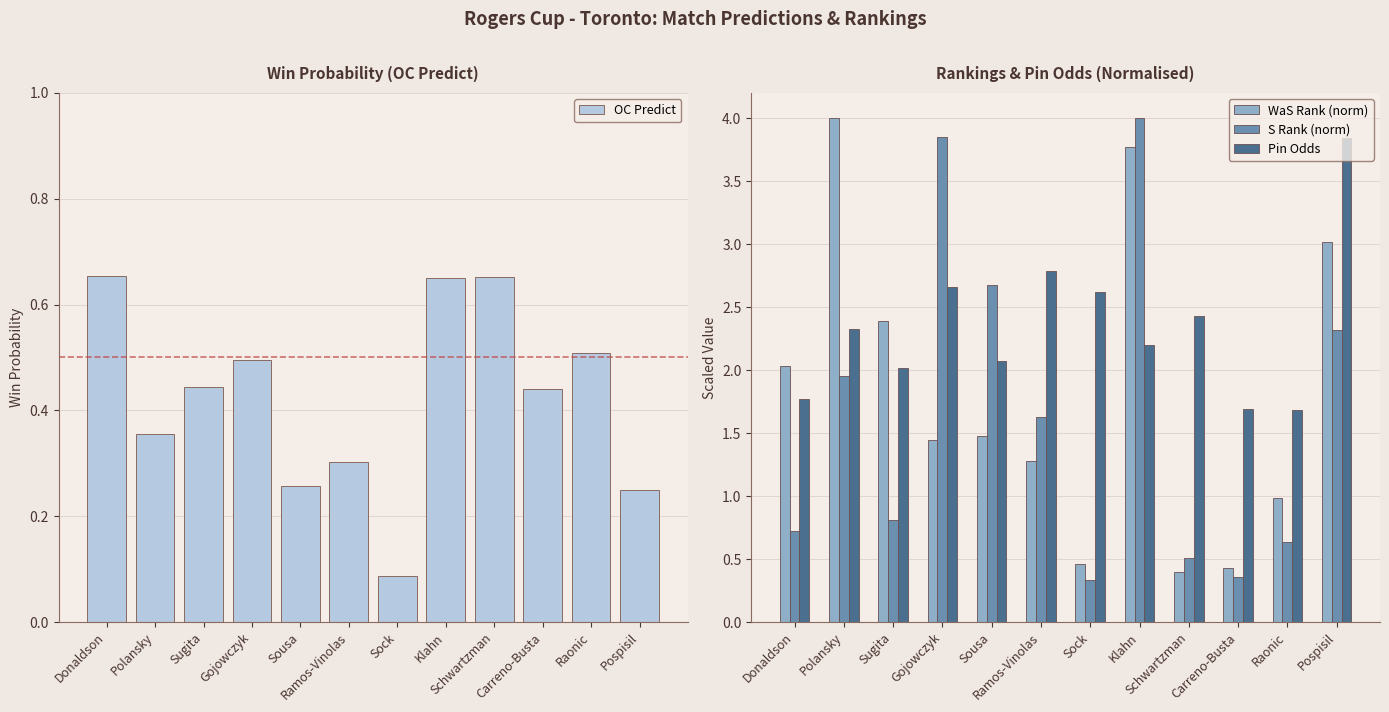

What is the minimum value shown in the chart?

0.1